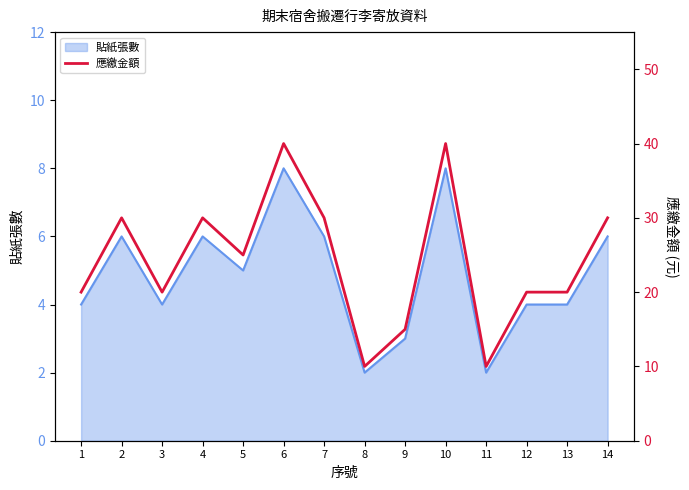

Reading left to right, what are all the values shown in this chart?

1=20	2=30	3=20	4=30	5=25	6=40	7=30	8=10	9=15	10=40	11=10	12=20	13=20	14=30